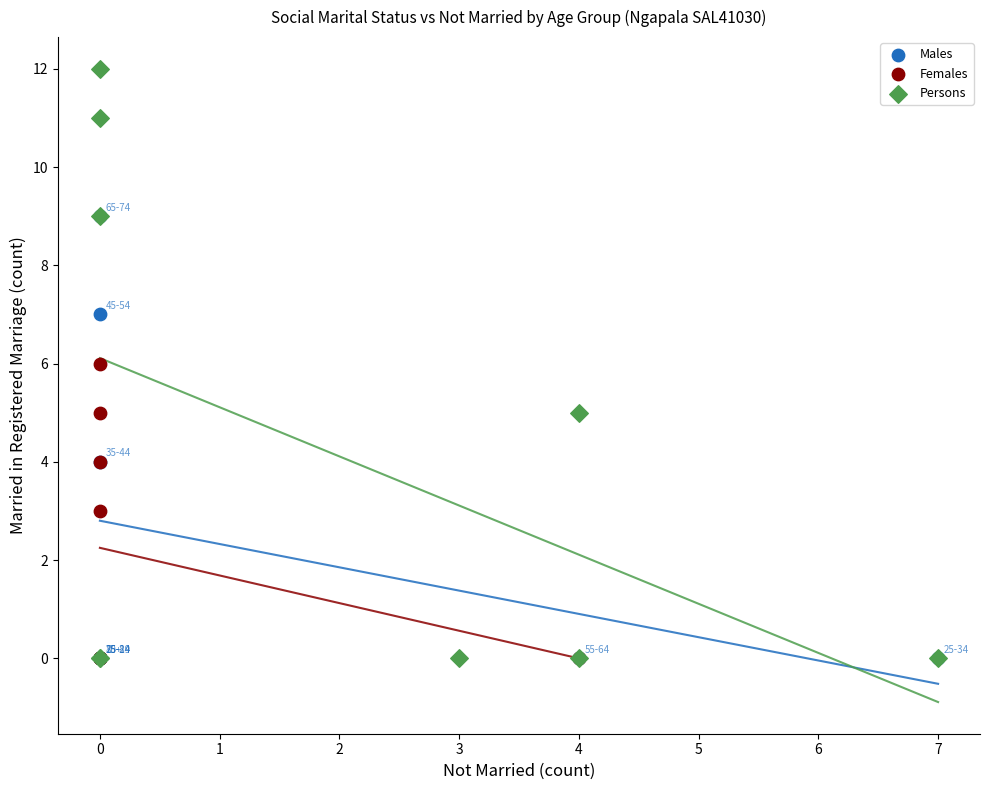

Which series reaches the maximum Y coordinate?

Persons